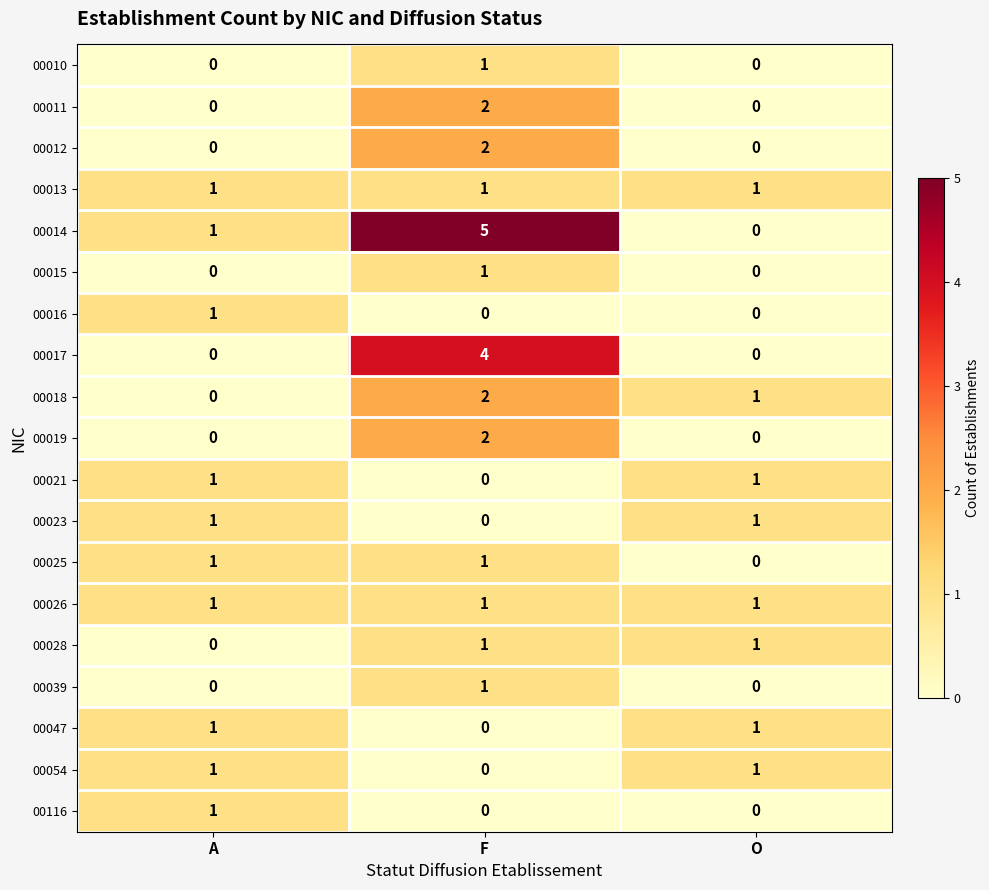

What is the total value across all series at F?

24